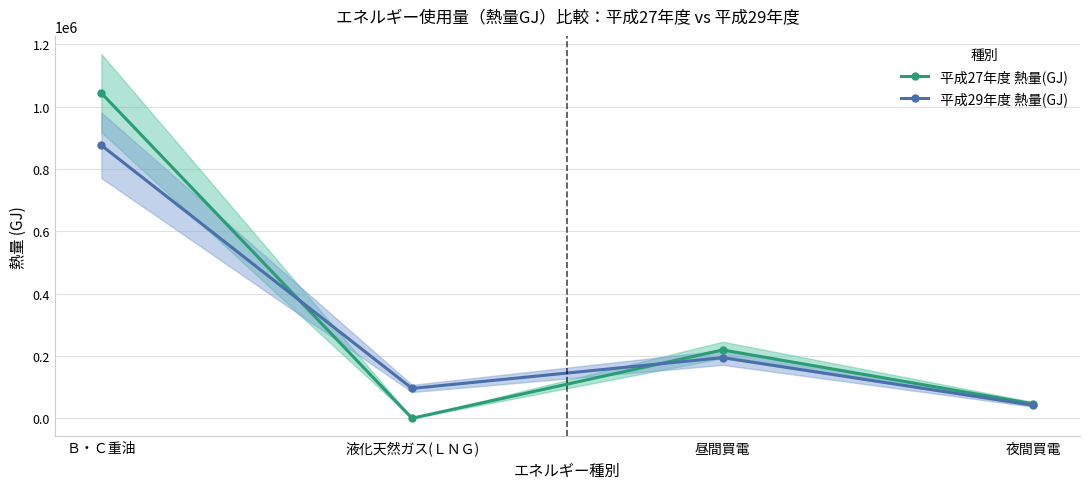

After their last crossing, which series has the higher values: 平成29年度 熱量(GJ) or 平成27年度 熱量(GJ)?

平成27年度 熱量(GJ)